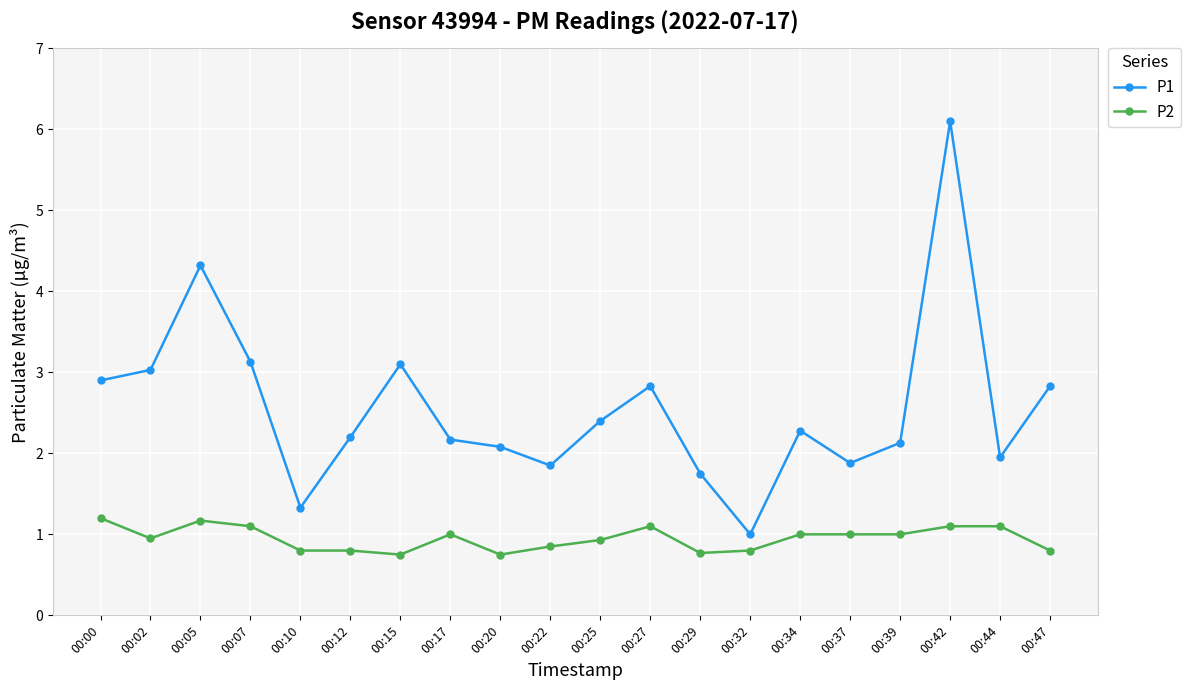

Rank the series by their average value, from highest to lowest.

P1, P2